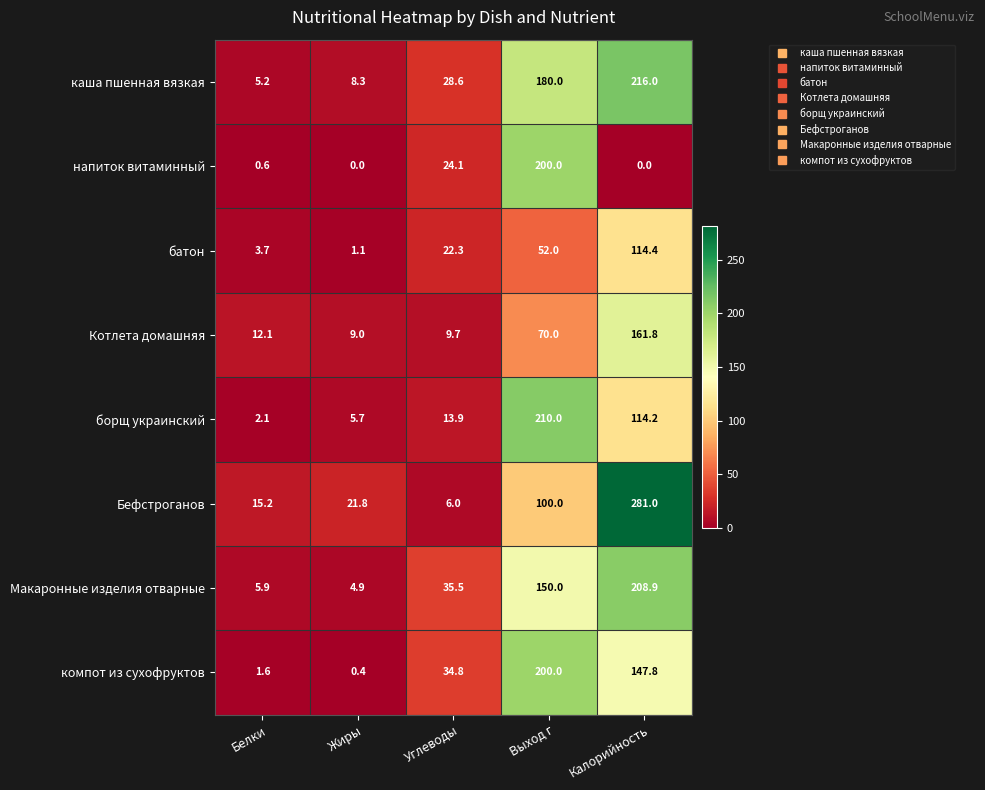

What is the total value across all series at Калорийность?

1244.1